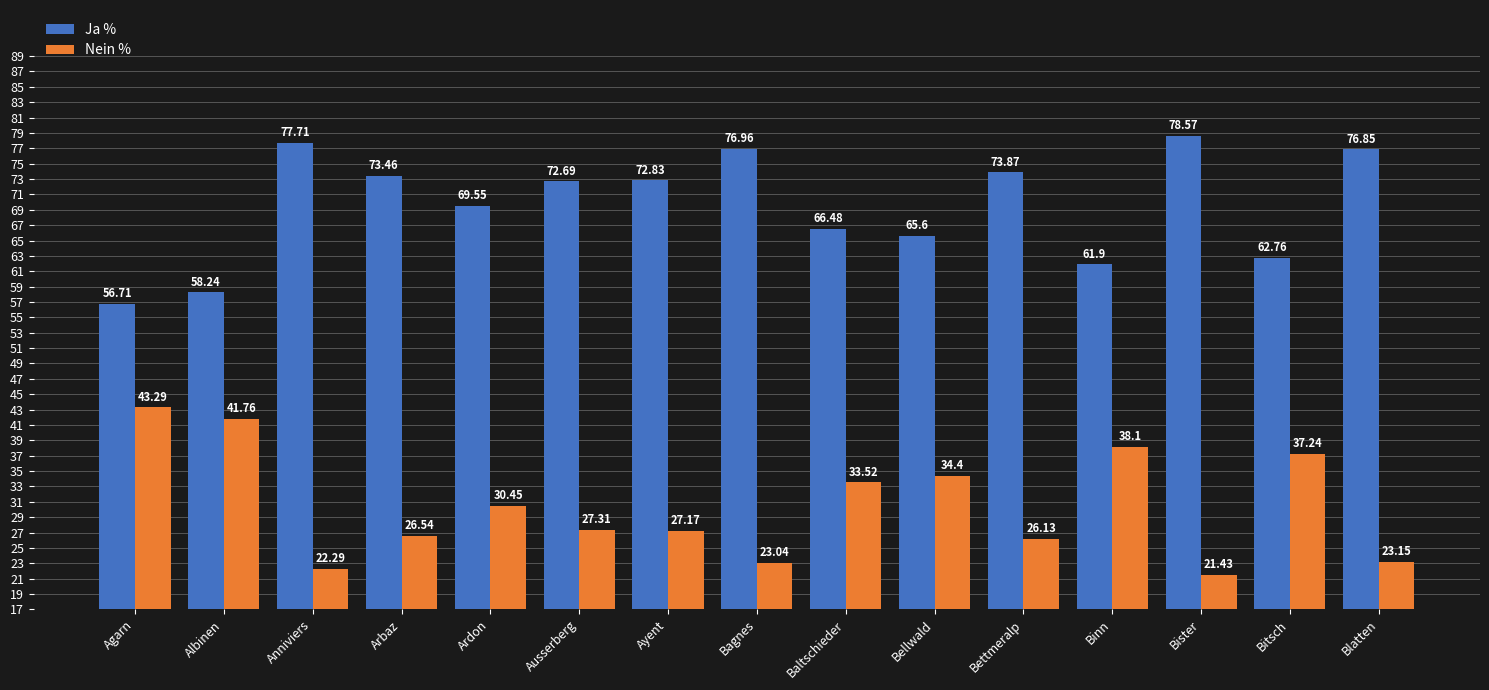

What is the greatest value displayed?

78.6